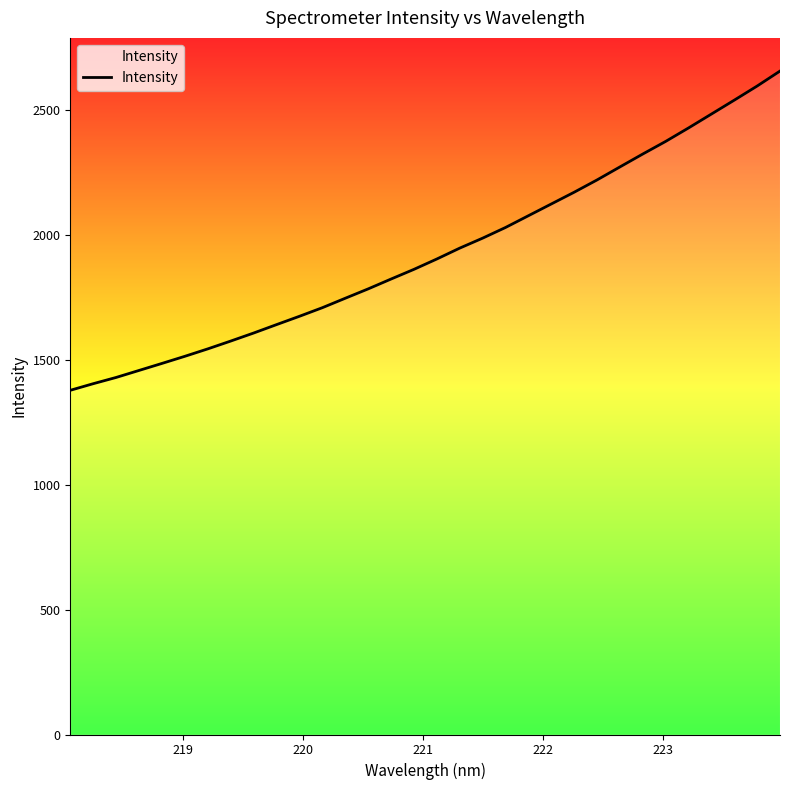

What is the minimum value shown in the chart?

1377.1